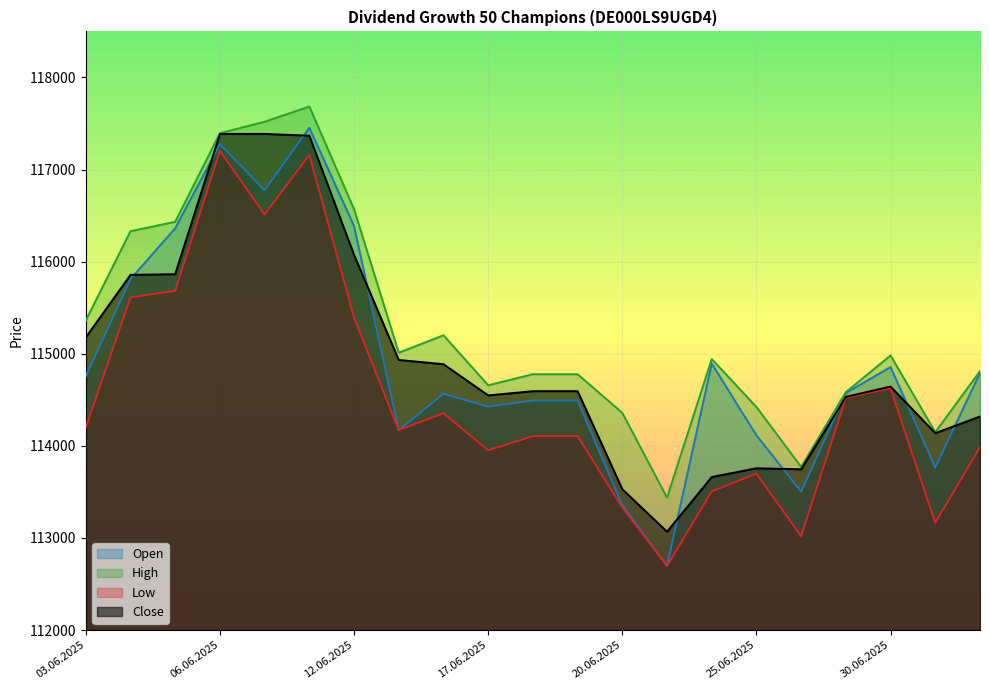

Which series has the largest range (max minus min)?

Open